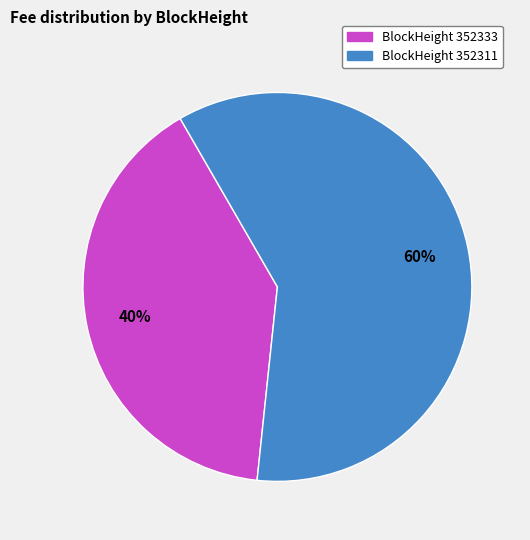

Which category has the smallest portion of the pie?

BlockHeight 352333